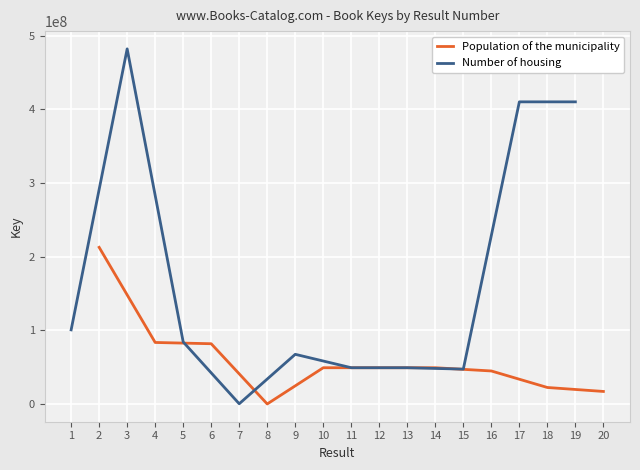

How many values in the Number of housing series are below 84199852?

5